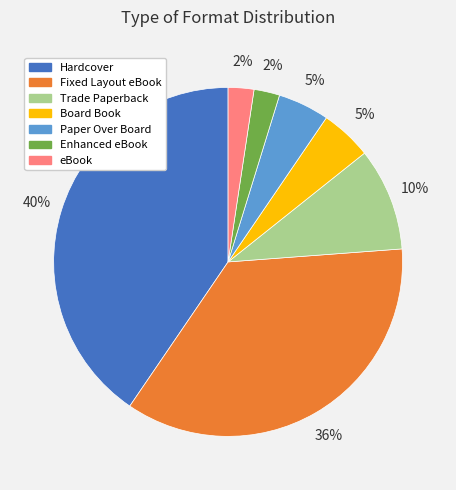

What percentage is the Board Book slice, to the nearest percent?

5%